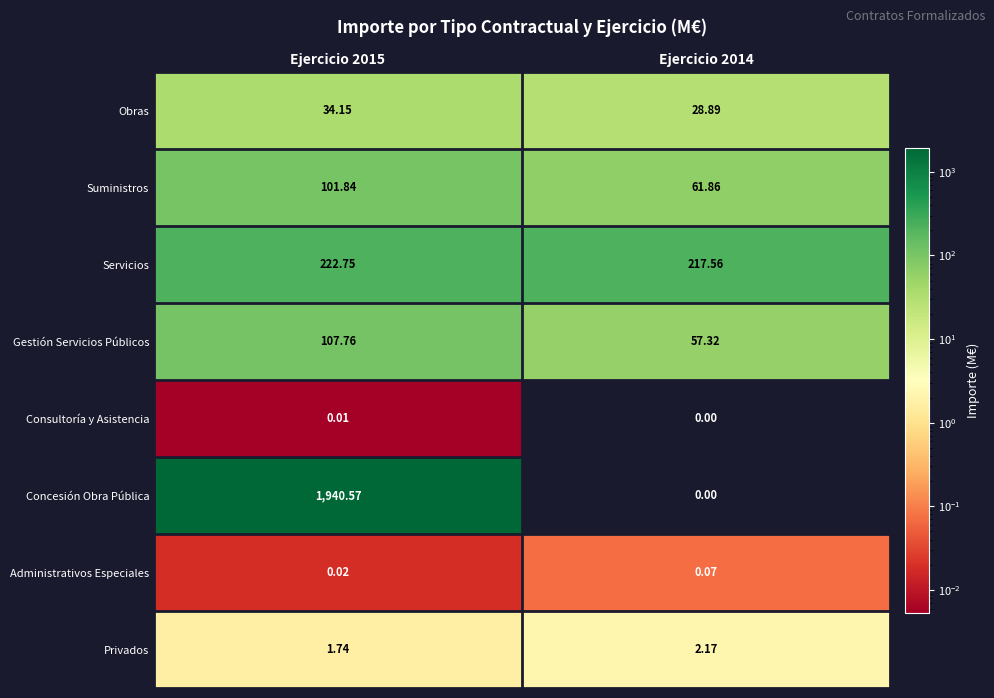

Is the value of Consultoría y Asistencia at Ejercicio 2015 greater than the value of Privados at Ejercicio 2015?

No